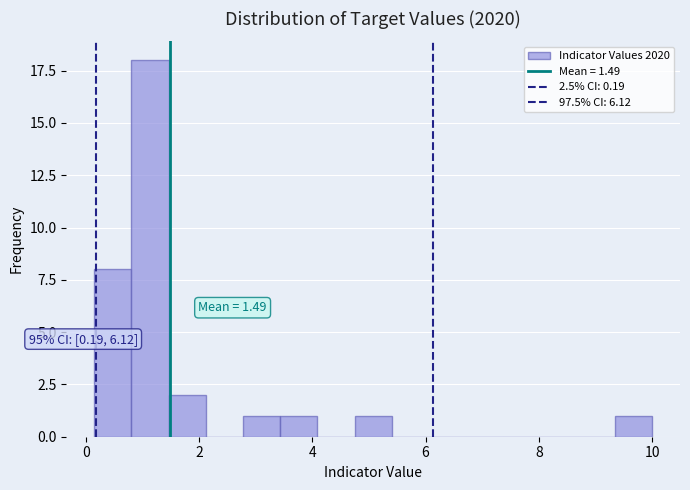

Read against the x-axis, roughly where is the centre of the tallest bar?

1.2